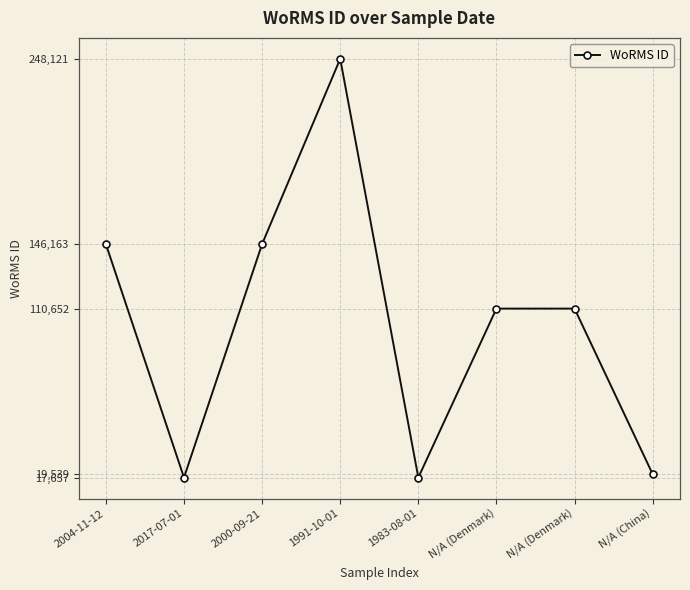

What is the sum of all values?

816604